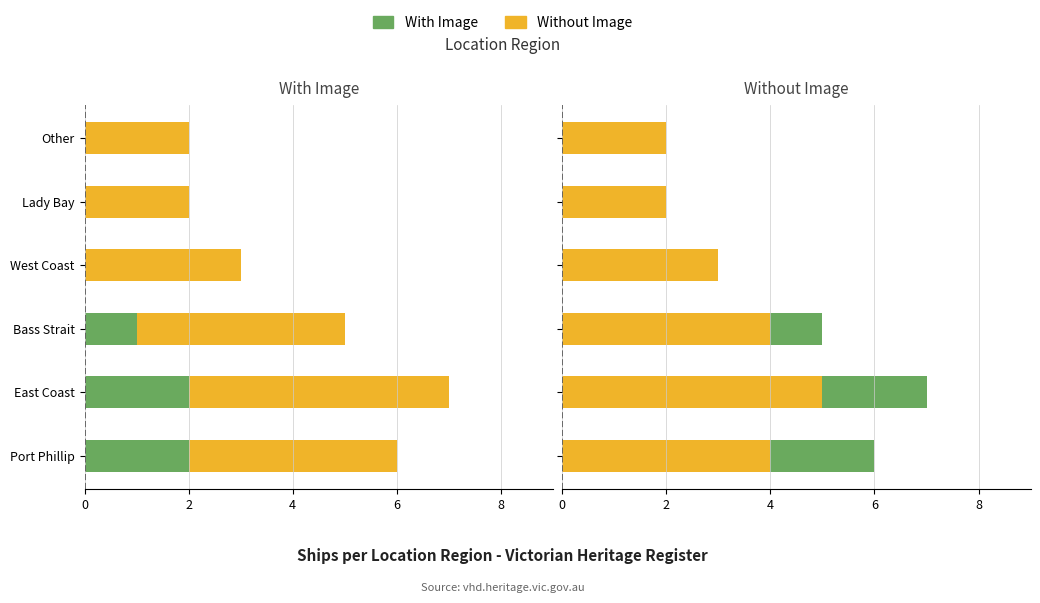

What is the total value across all series at East Coast?

7